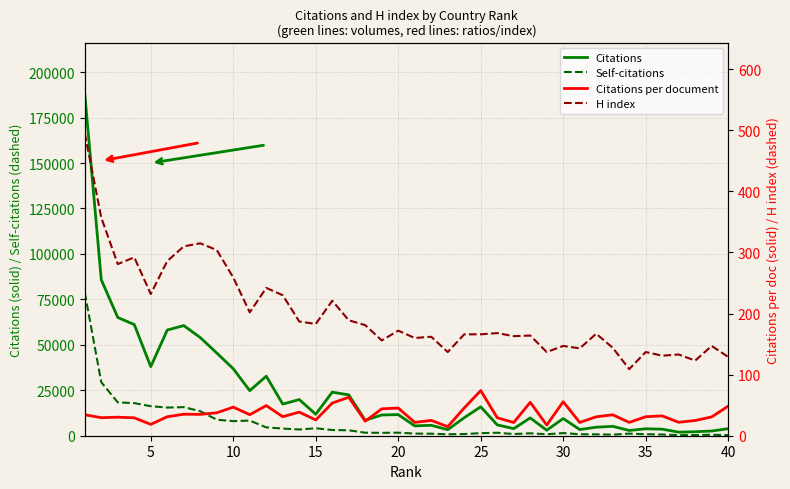

What is the lowest value of the Self-citations series?

337.0